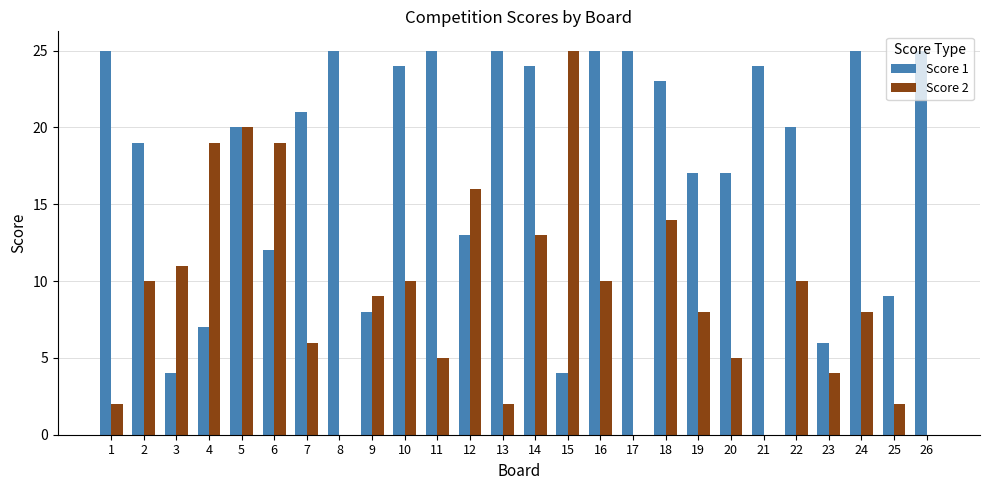

What is the maximum value shown in the chart?

25